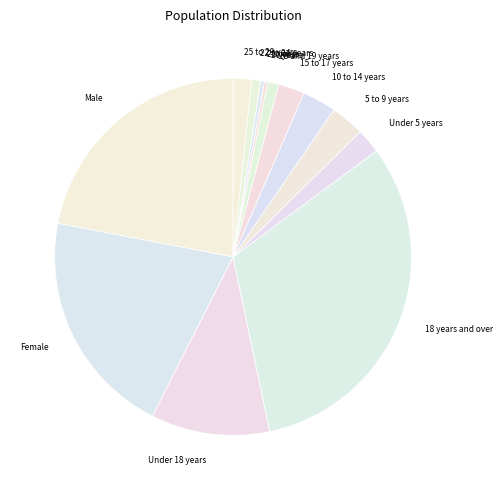

How many segments does this pie chart have?

13